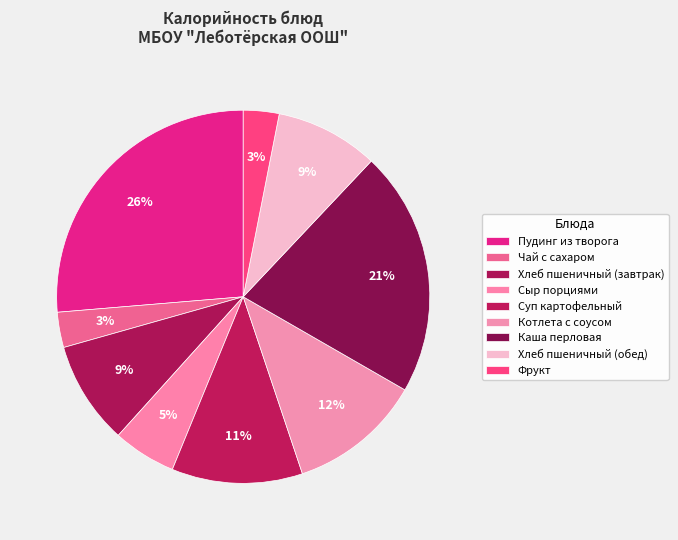

Which category has the smallest portion of the pie?

Чай с сахаром